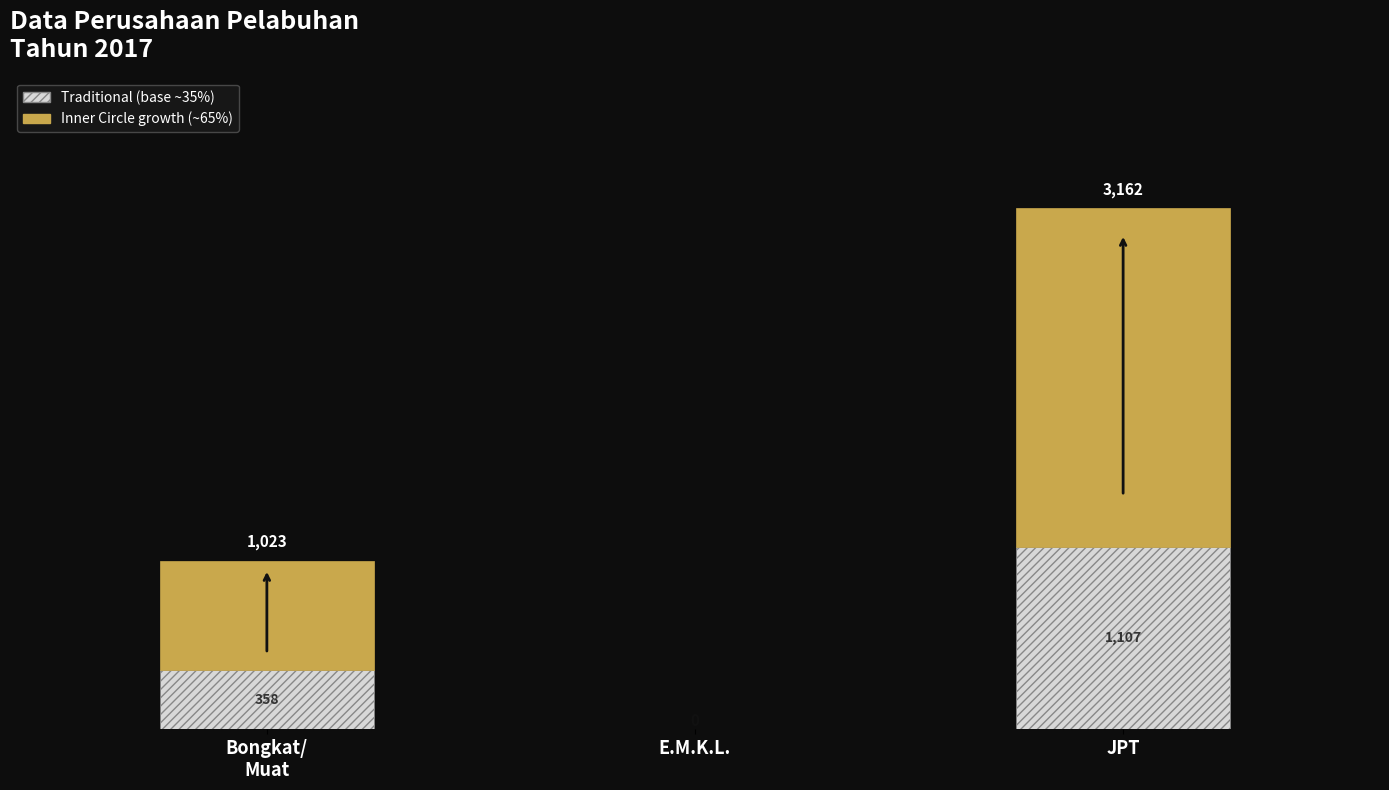

At which category is the sum across all series the highest?

JPT